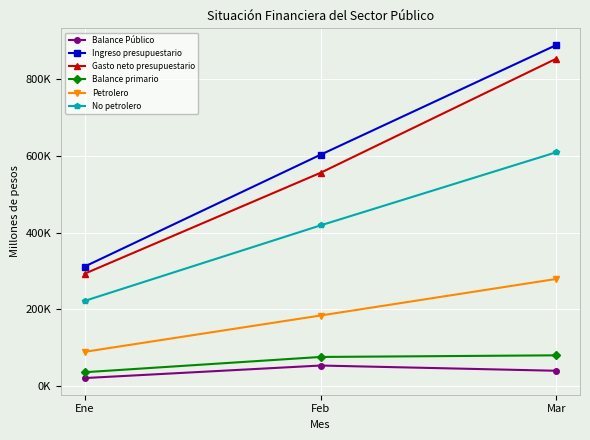

Reading right to left, extract all data points from this chart.

Balance Público: 40172.3	53842.8	21135.2
Ingreso presupuestario: 889939.7	603665.7	311999.8
Gasto neto presupuestario: 854365.0	556539.8	293355.6
Balance primario: 80455.5	76201.9	36377.8
Petrolero: 279711.4	184300.0	89563.1
No petrolero: 610228.3	419365.6	222436.7